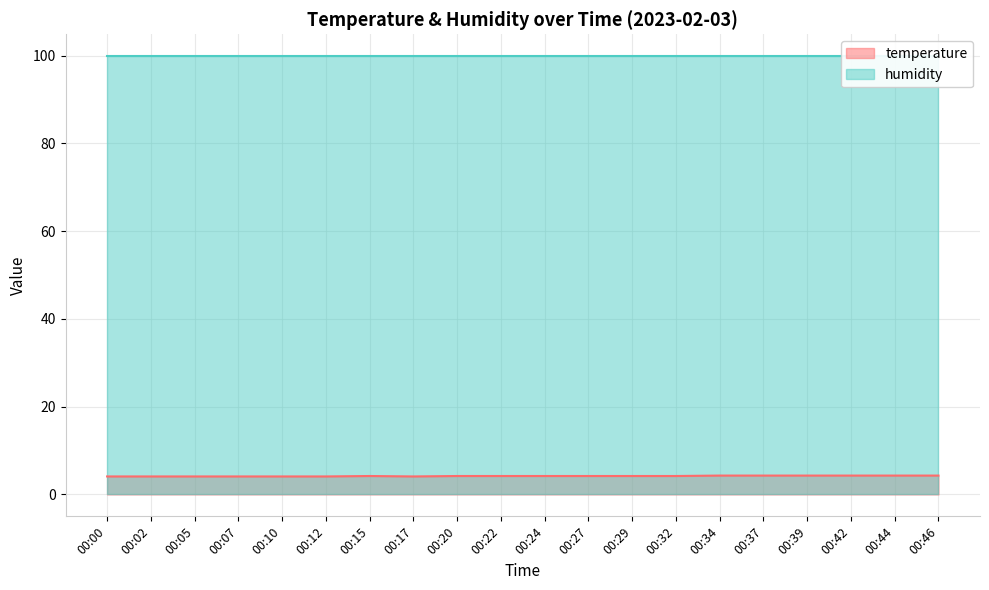

List the labels in order of value, largest first.

00:34, 00:37, 00:39, 00:42, 00:44, 00:46, 00:15, 00:20, 00:22, 00:24, 00:27, 00:29, 00:32, 00:00, 00:02, 00:05, 00:07, 00:10, 00:12, 00:17